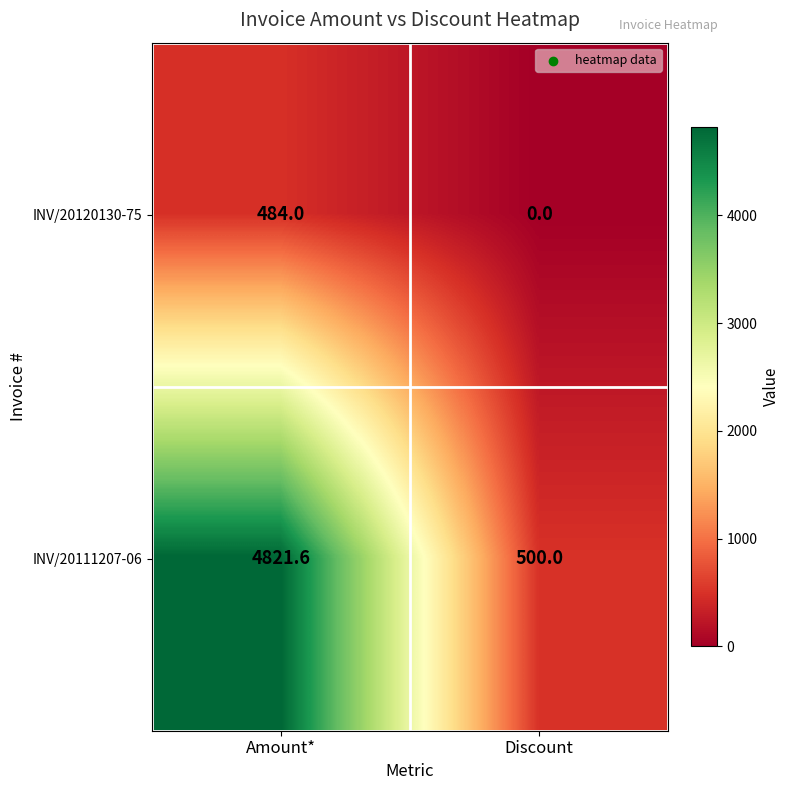

At which category is the sum across all series the highest?

Amount*